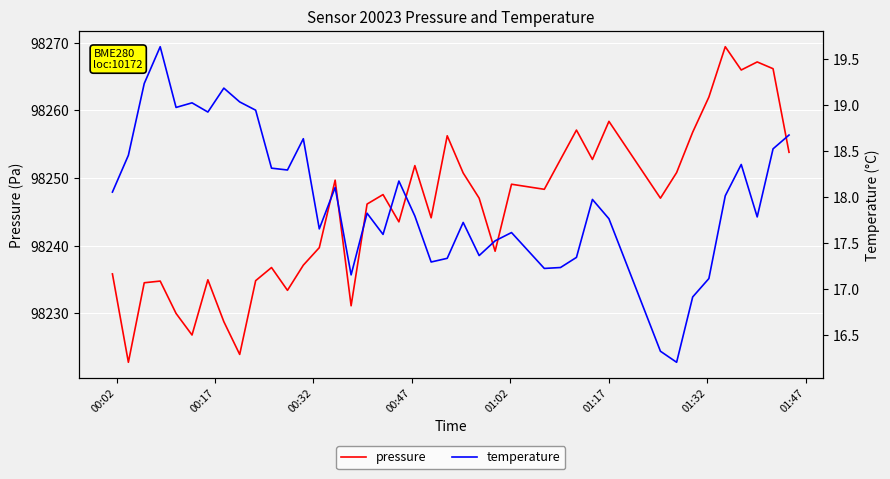

What is the lowest value of the pressure series?

98222.8